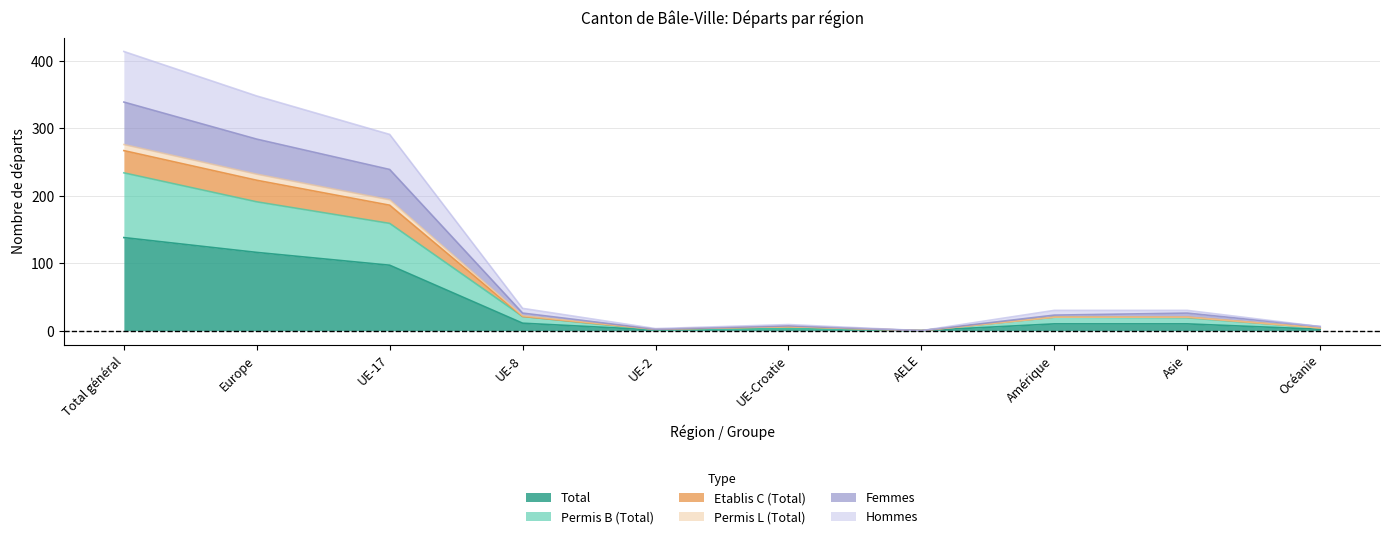

In Total, how many points are lower than both neighbors (excluding endpoints)?

2